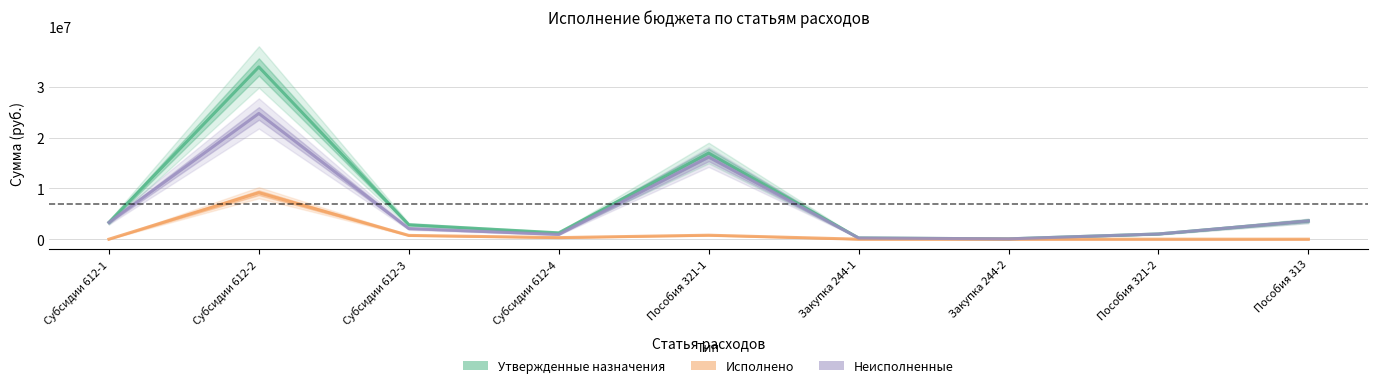

What is the value of the Исполнено point at the 2nd from the left?

9151900.0